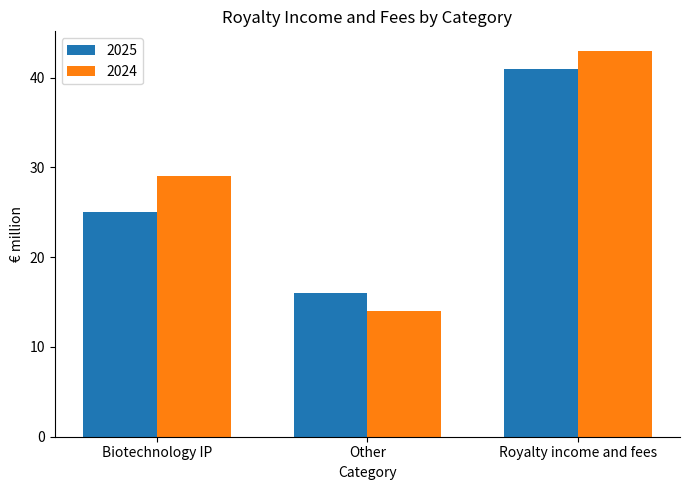

Are the bars grouped side by side (vs. stacked)?

Yes